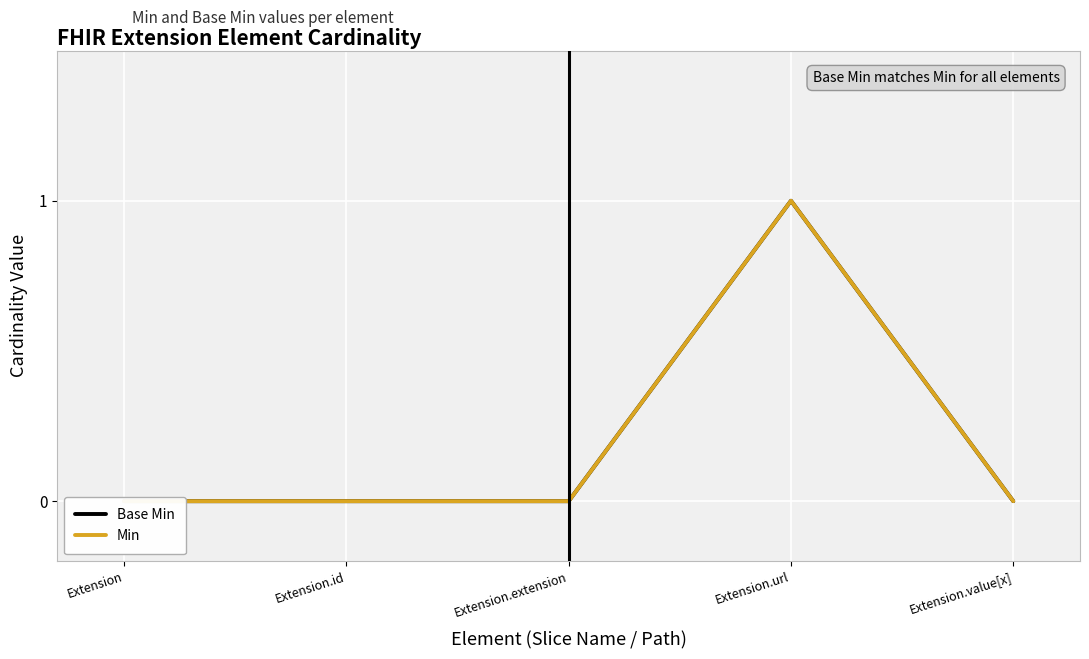

True or false: Base Min and Min cross at least once.

False